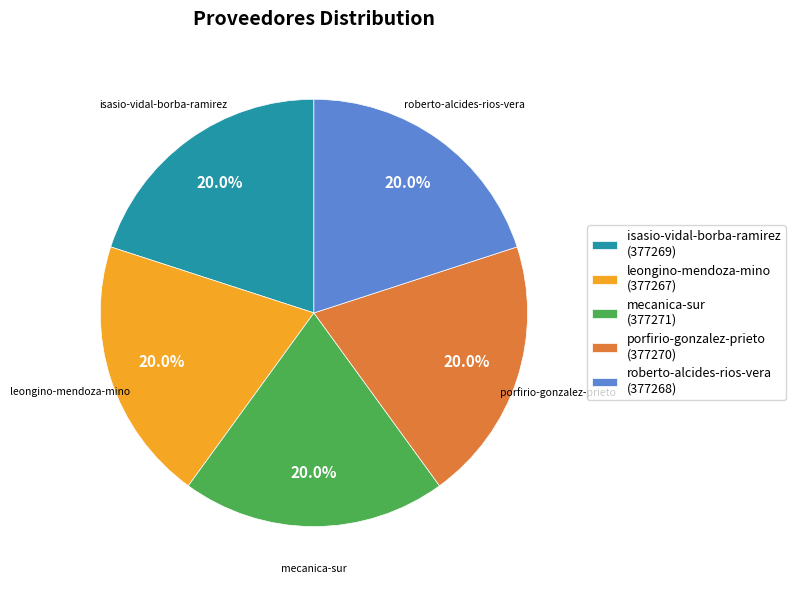

Do roberto-alcides-rios-vera and porfirio-gonzalez-prieto together represent more than half of the pie?

No